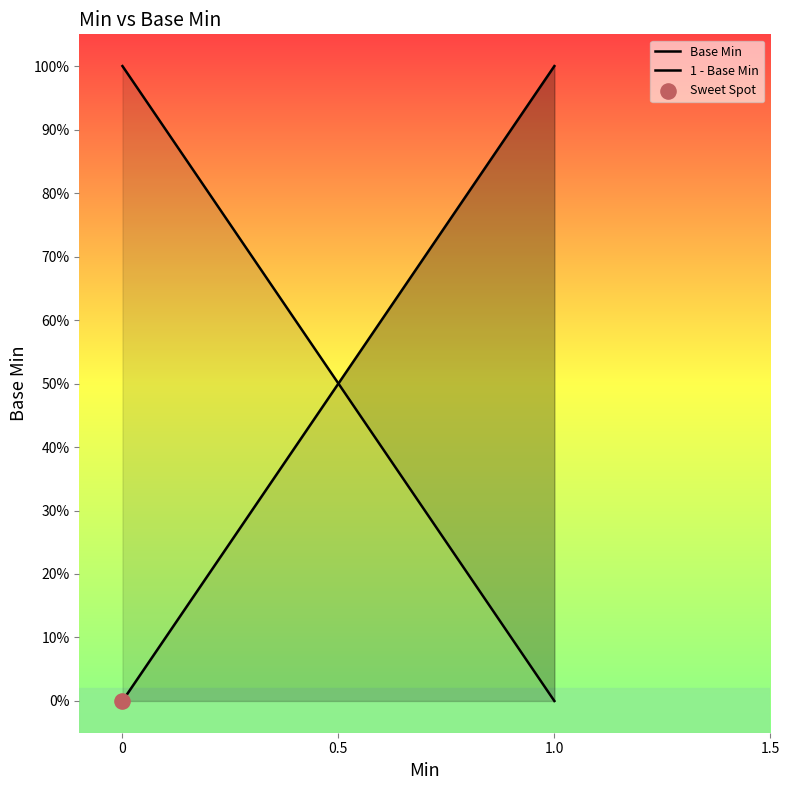

Which series reaches the maximum Y coordinate?

Base Min